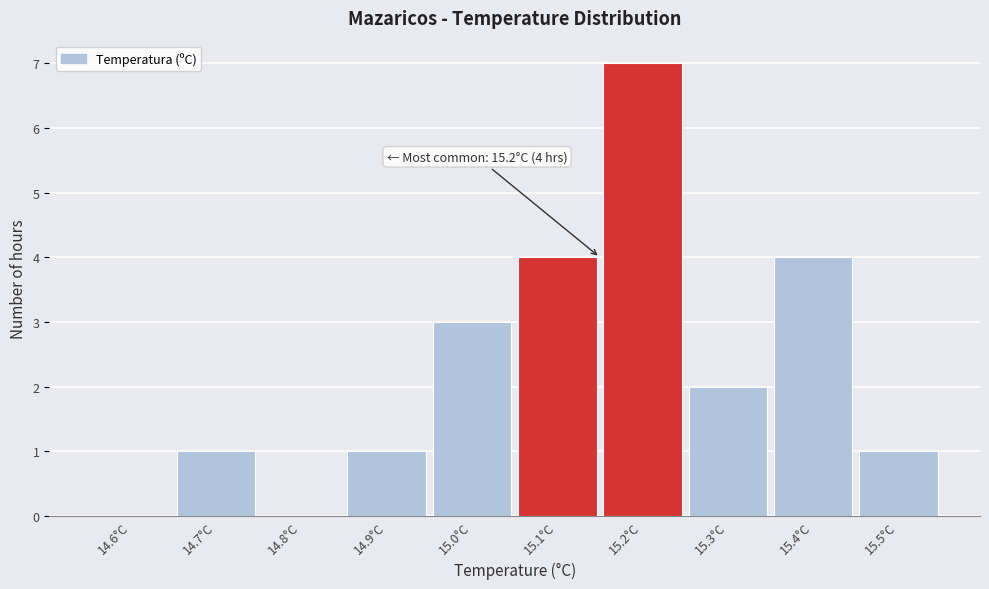

Reading right to left, transcribe all the data shown in this chart.

15.5°C=1	15.4°C=4	15.3°C=2	15.2°C=7	15.1°C=4	15.0°C=3	14.9°C=1	14.8°C=0	14.7°C=1	14.6°C=0